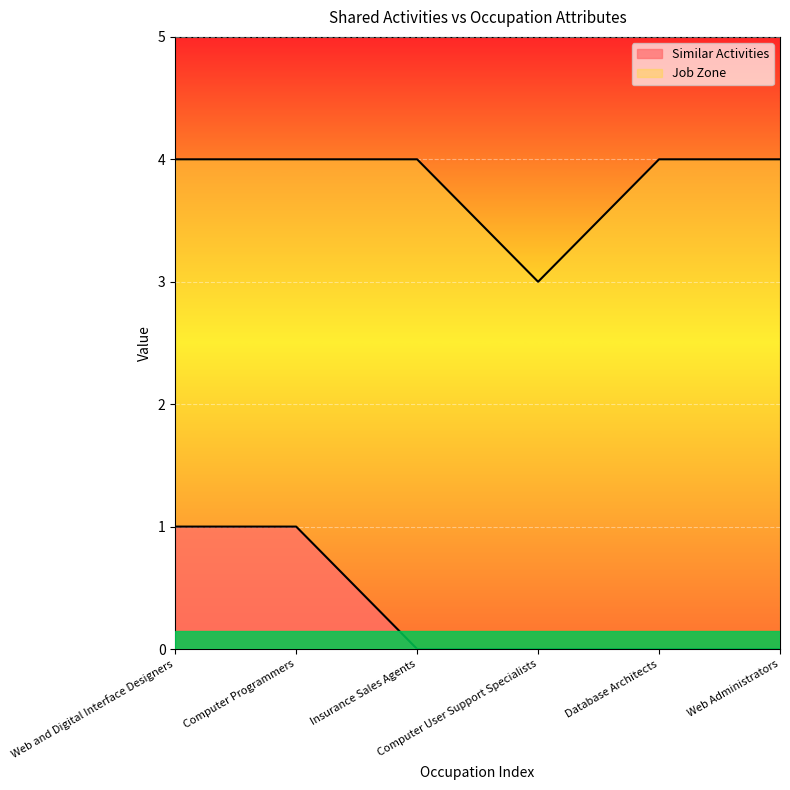

Which series has the largest total across all categories?

Job Zone